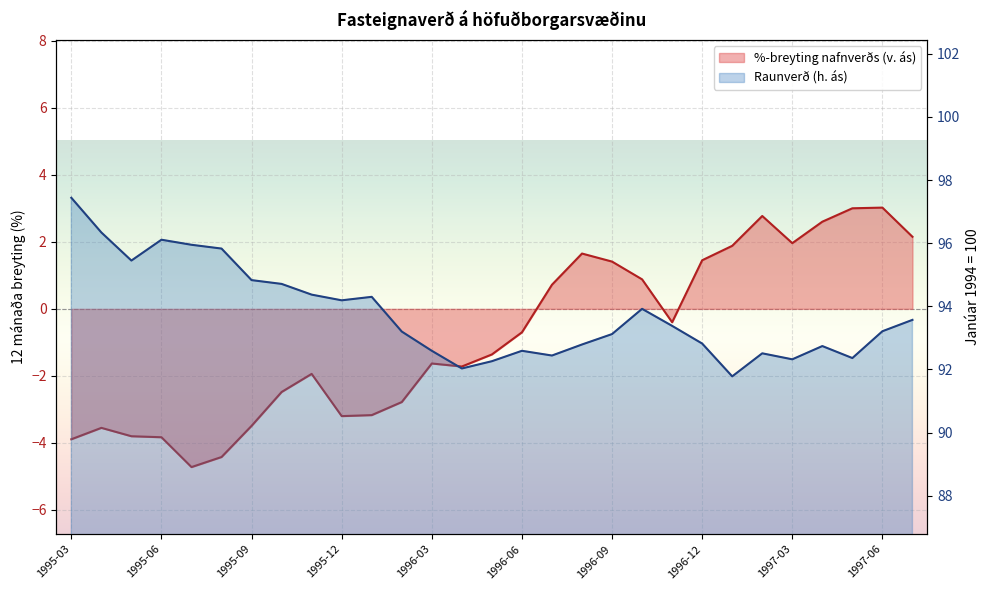

In %-breyting nafnverðs (v. ás), how many points are lower than both neighbors (excluding endpoints)?

5